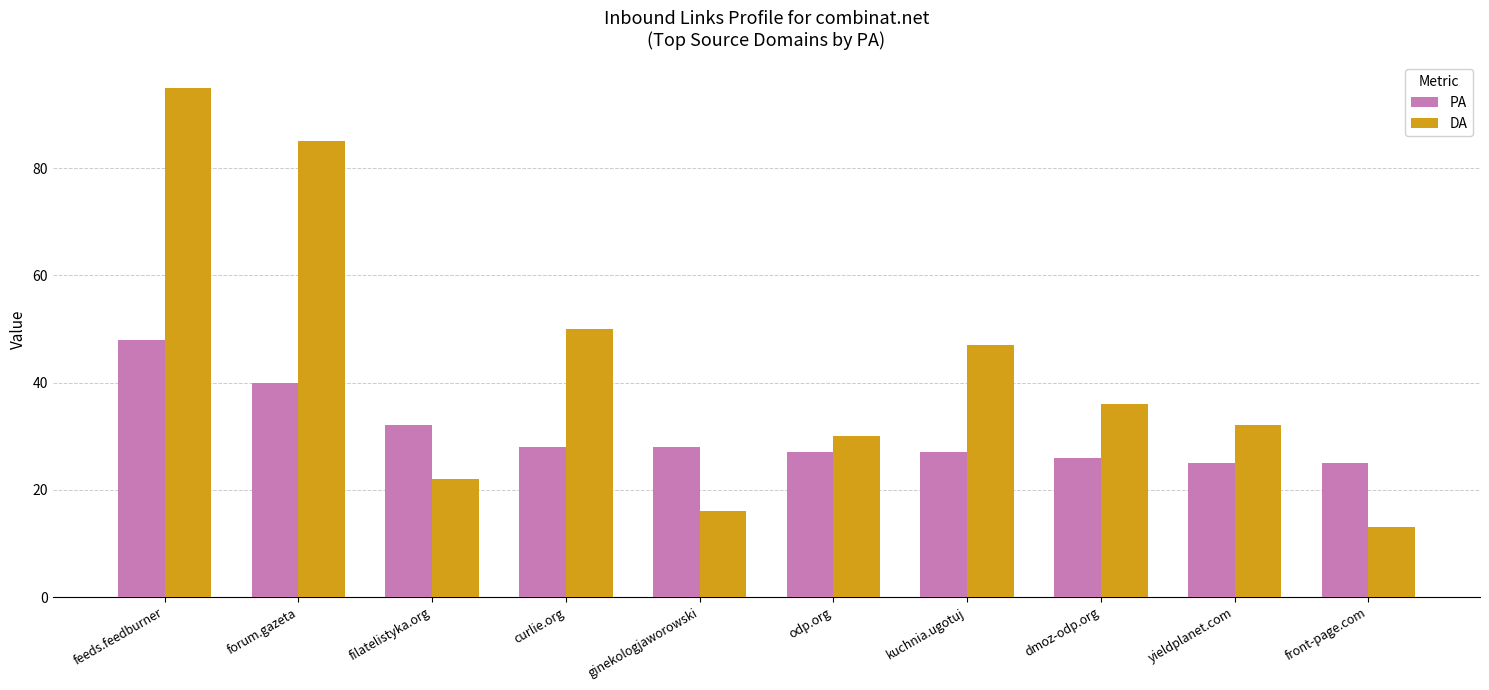

List the labels in order of DA value, largest first.

feeds.feedburner, forum.gazeta, curlie.org, kuchnia.ugotuj, dmoz-odp.org, yieldplanet.com, odp.org, filatelistyka.org, ginekologjaworowski, front-page.com